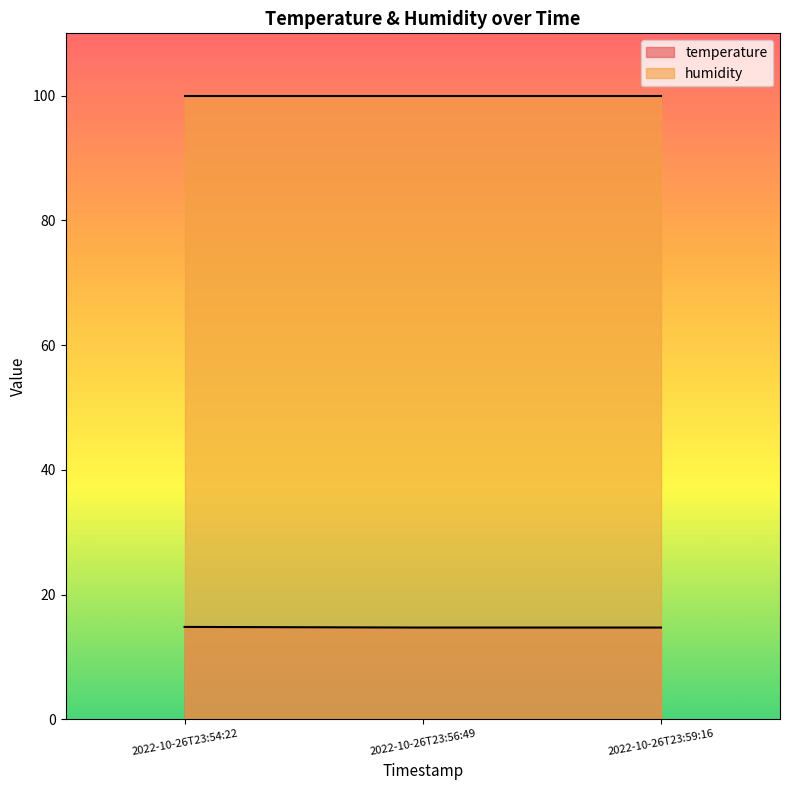

True or false: the data shows 14.7 at 2022-10-26T23:59:16.

True